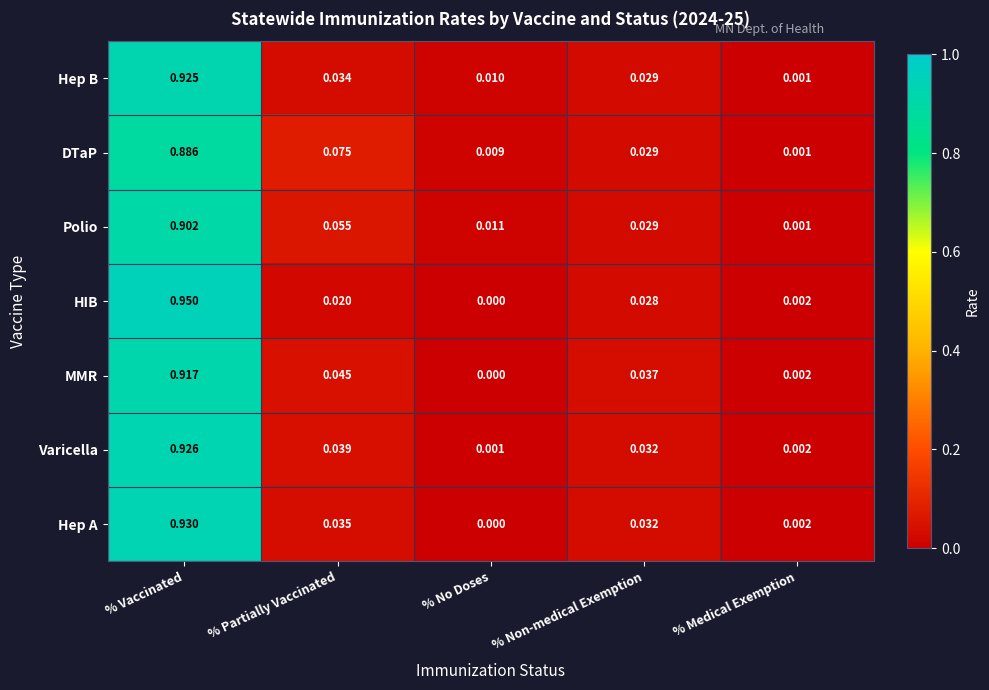

At which label does DTaP reach its minimum?

% Medical Exemption